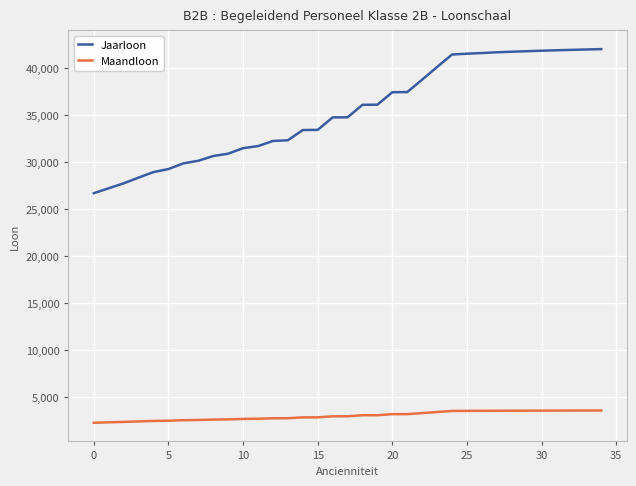

Is this an area chart (filled region under the line)?

No